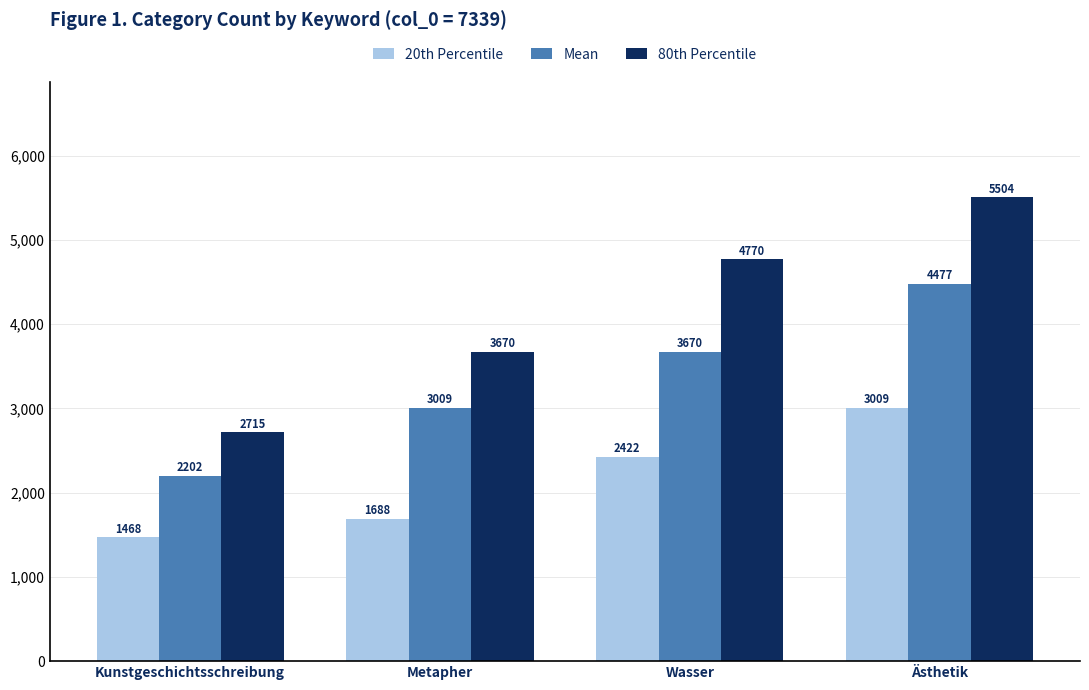

What is the minimum value shown in the chart?

1467.8